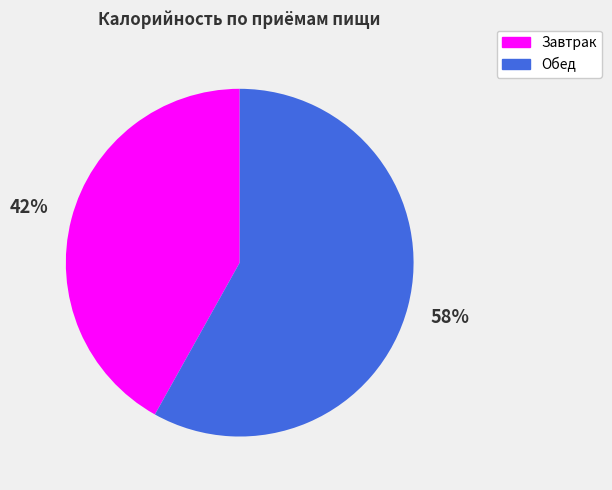

How many segments does this pie chart have?

2